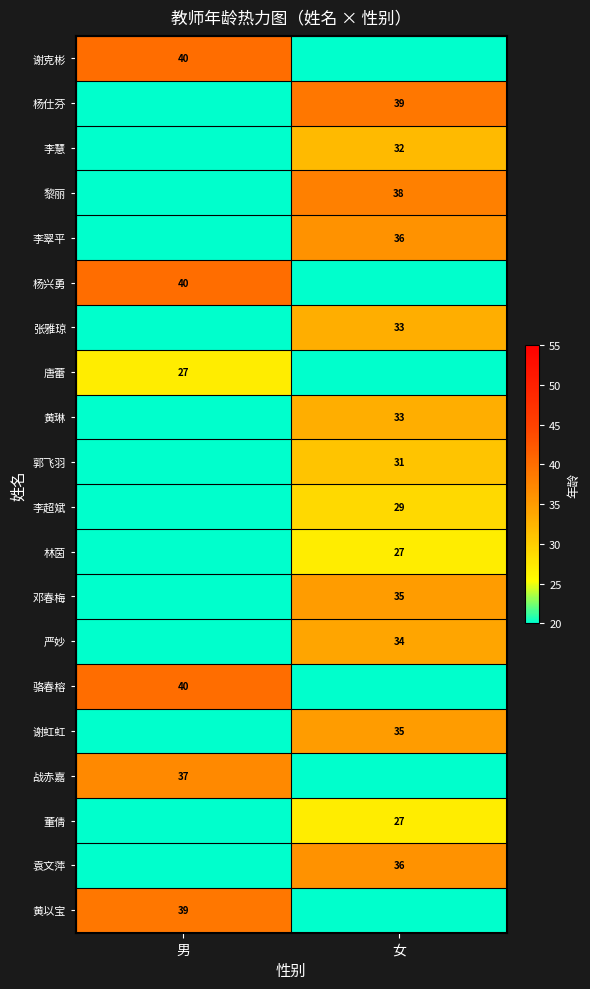

At which category is the sum across all series the highest?

女